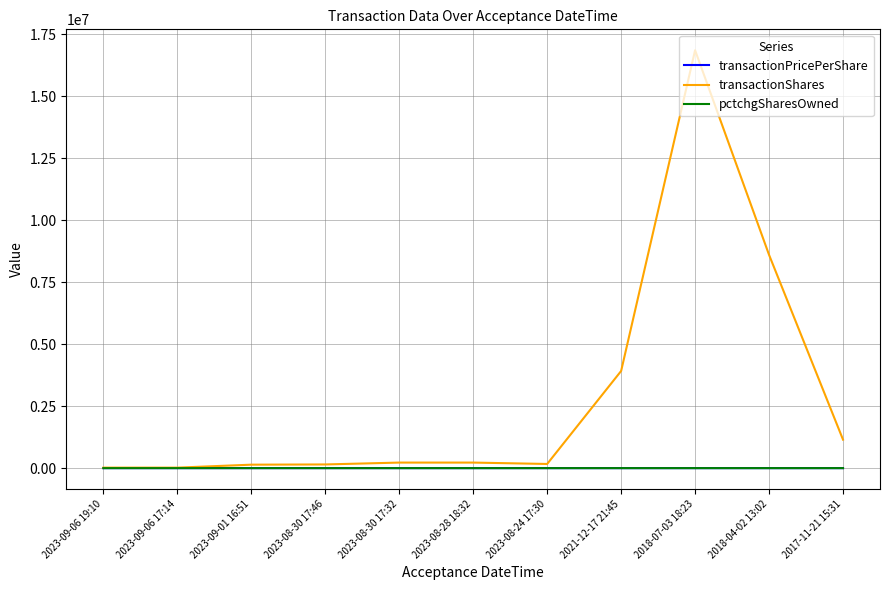

What is the greatest value displayed?

16864066.0